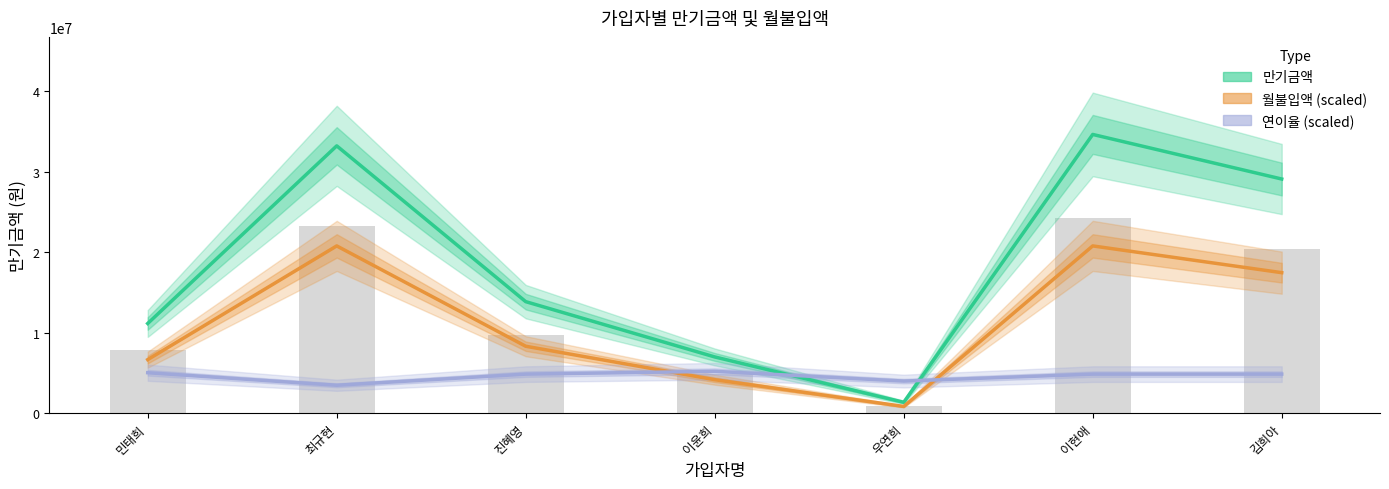

Which series has the largest range (max minus min)?

만기금액